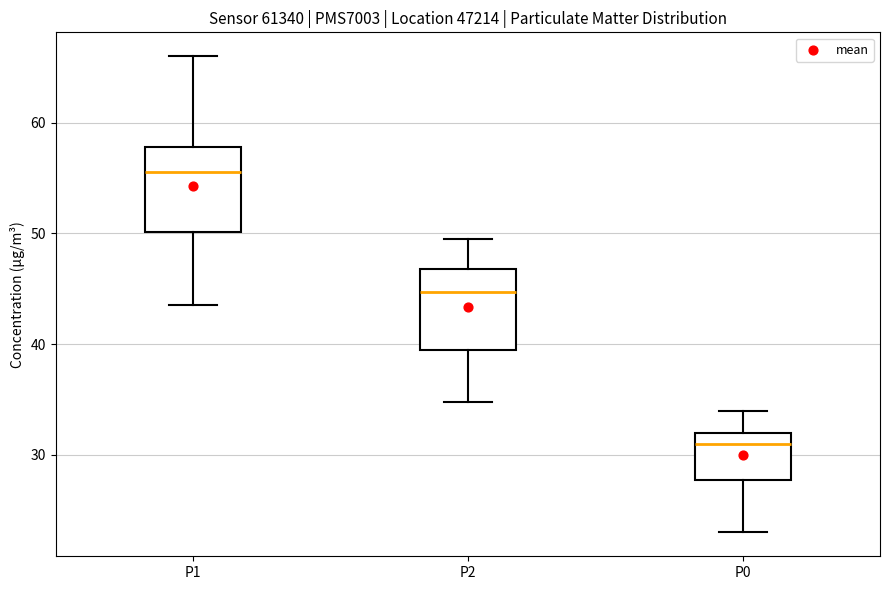

Where is the lower edge of the box for P2 on the y-axis? The values are not printed on the chart, so give them approximately, as read against the axis.

40